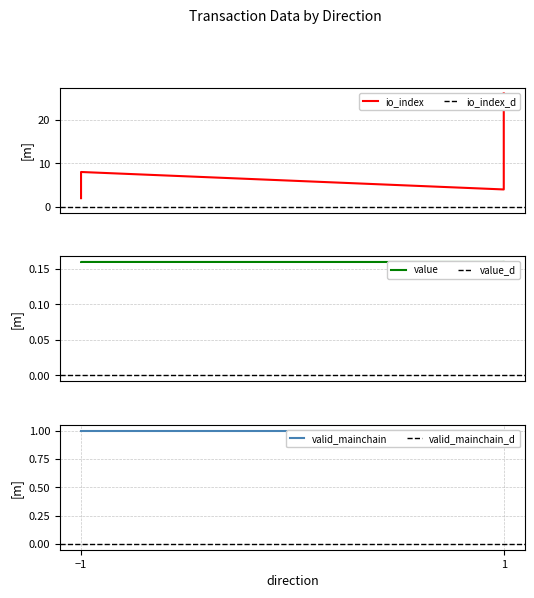

Which series has the largest total across all categories?

io_index